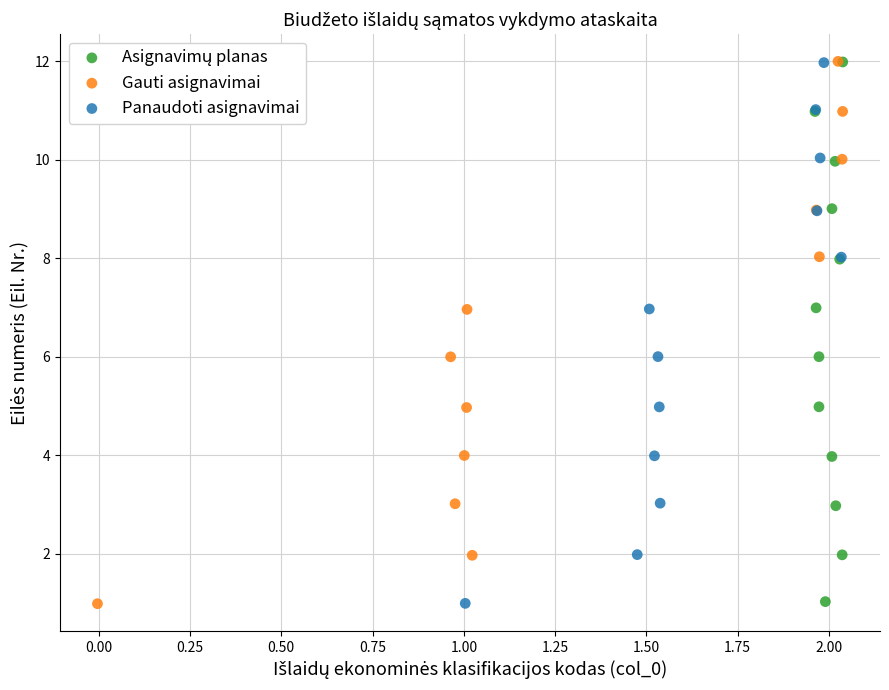

Which series has the widest spread of Y values?

Gauti asignavimai